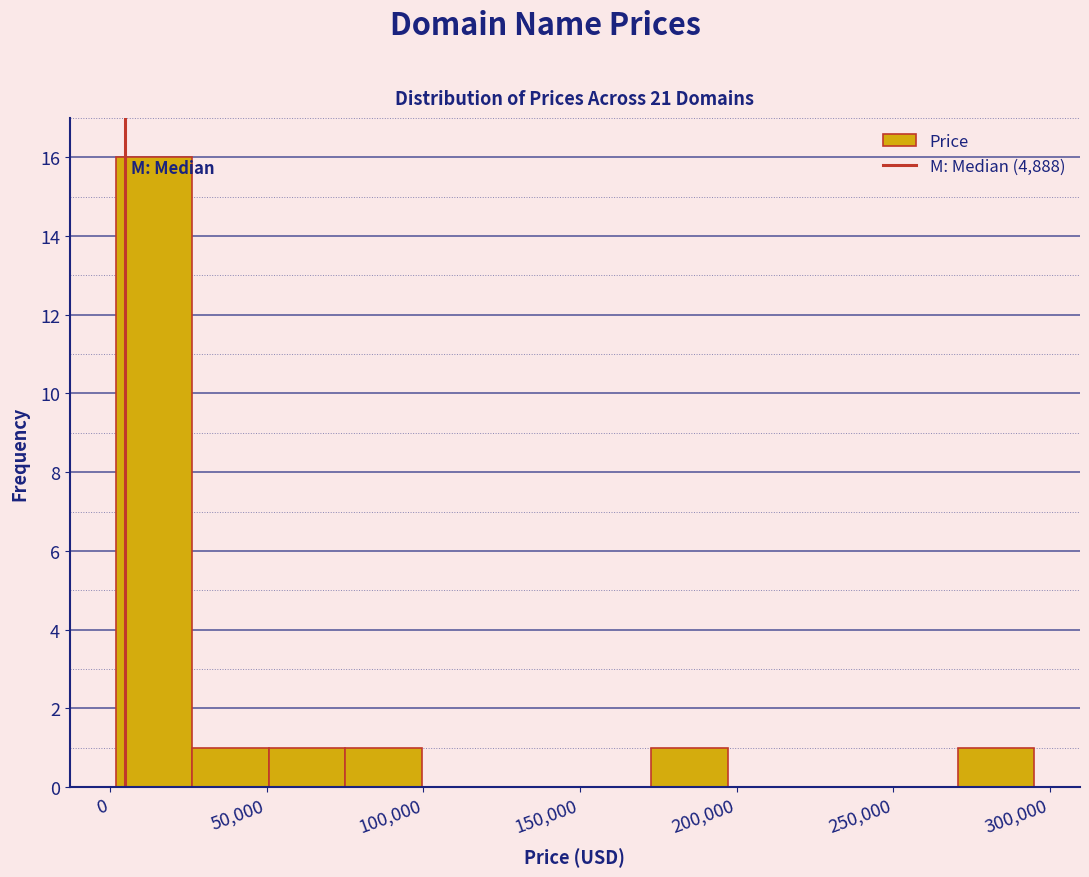

Over which range of the x-axis is the bar tallest?

0 to 25000